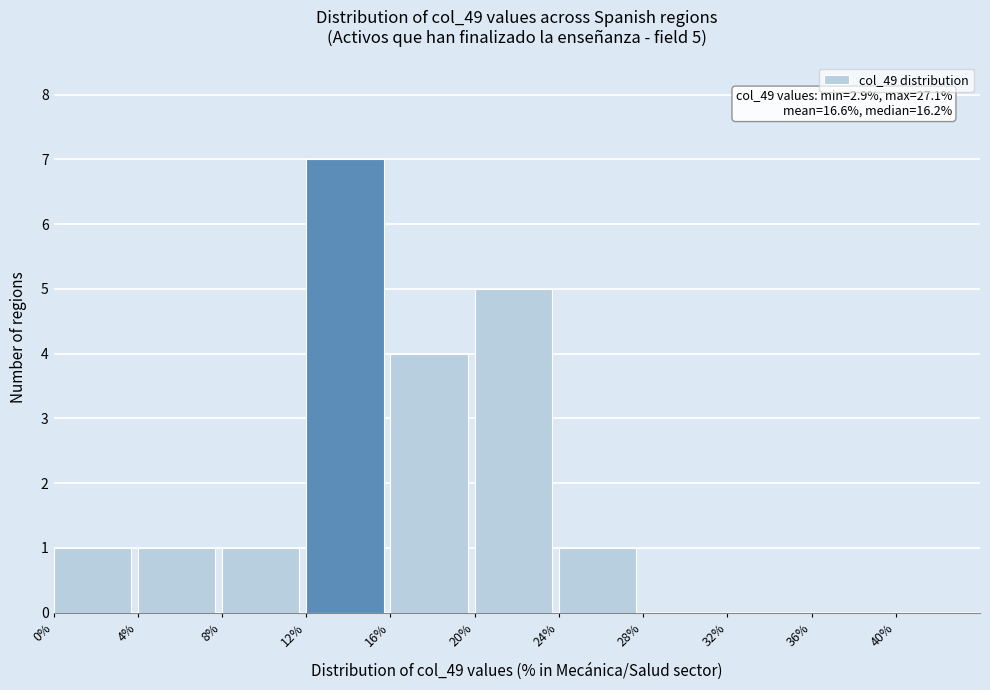

Over which range of the x-axis is the bar tallest?

12 to 16